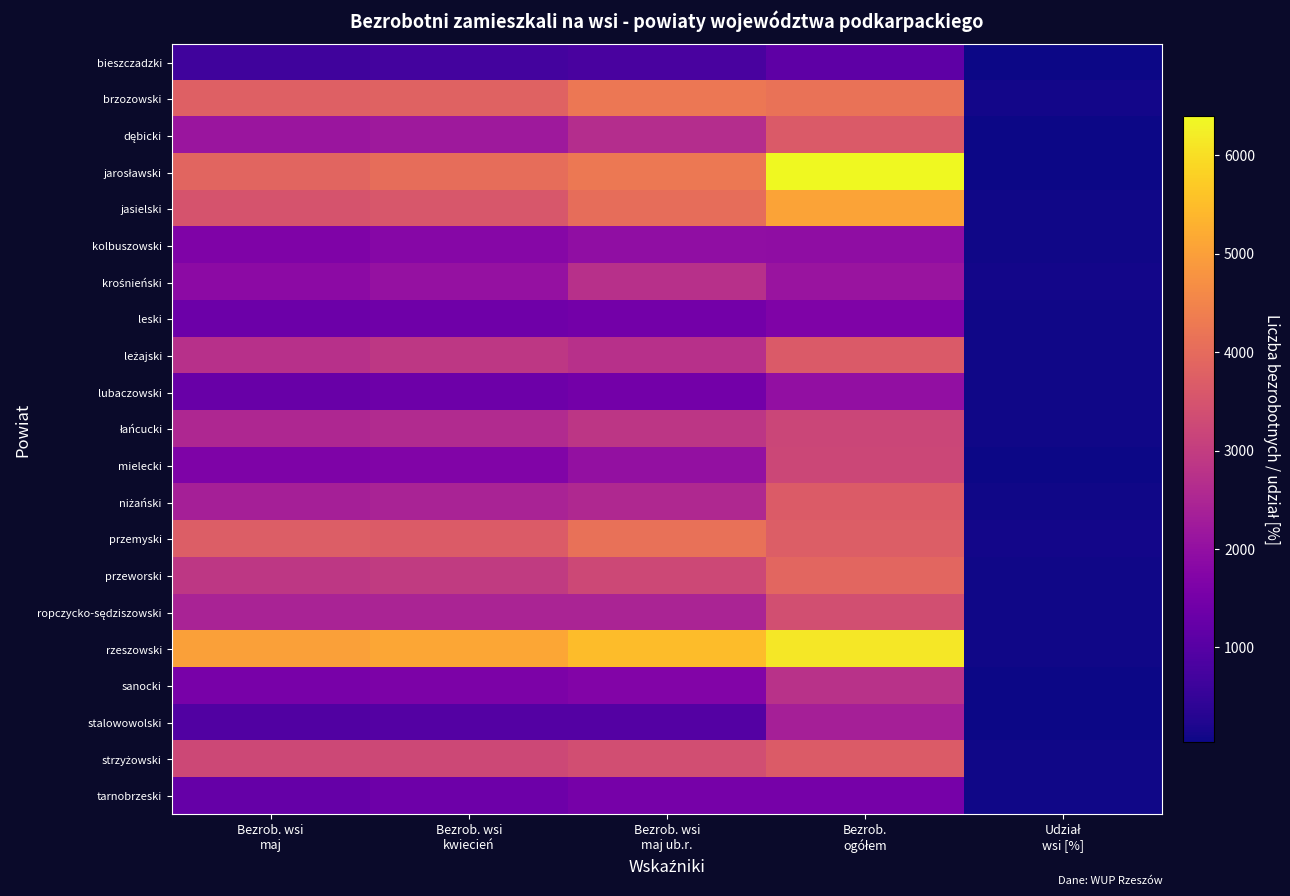

At how many categories does at least one series exceed 6096?

1